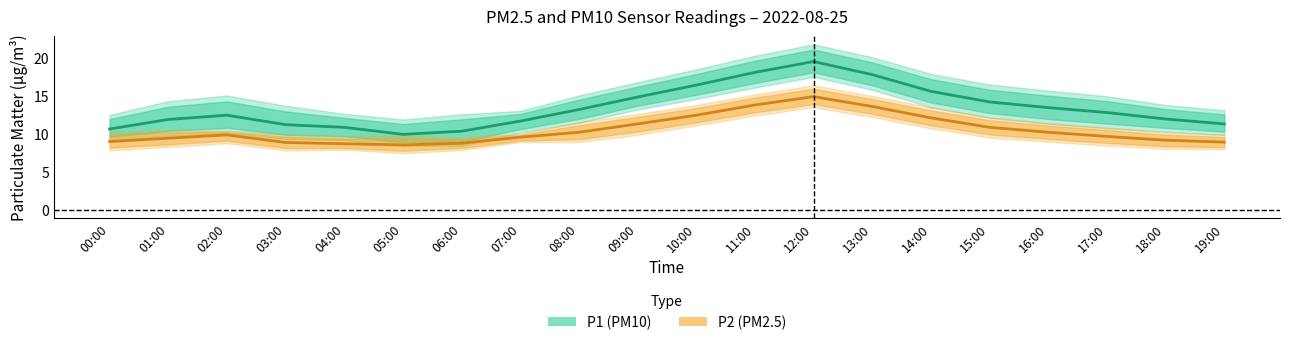

What is the label of the 13th point from the right?

07:00